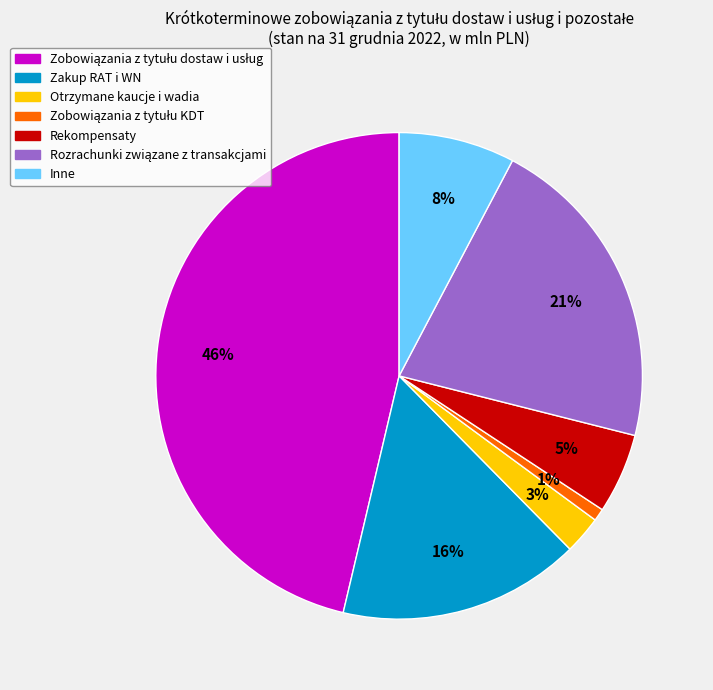

Is there a majority slice in this chart?

No